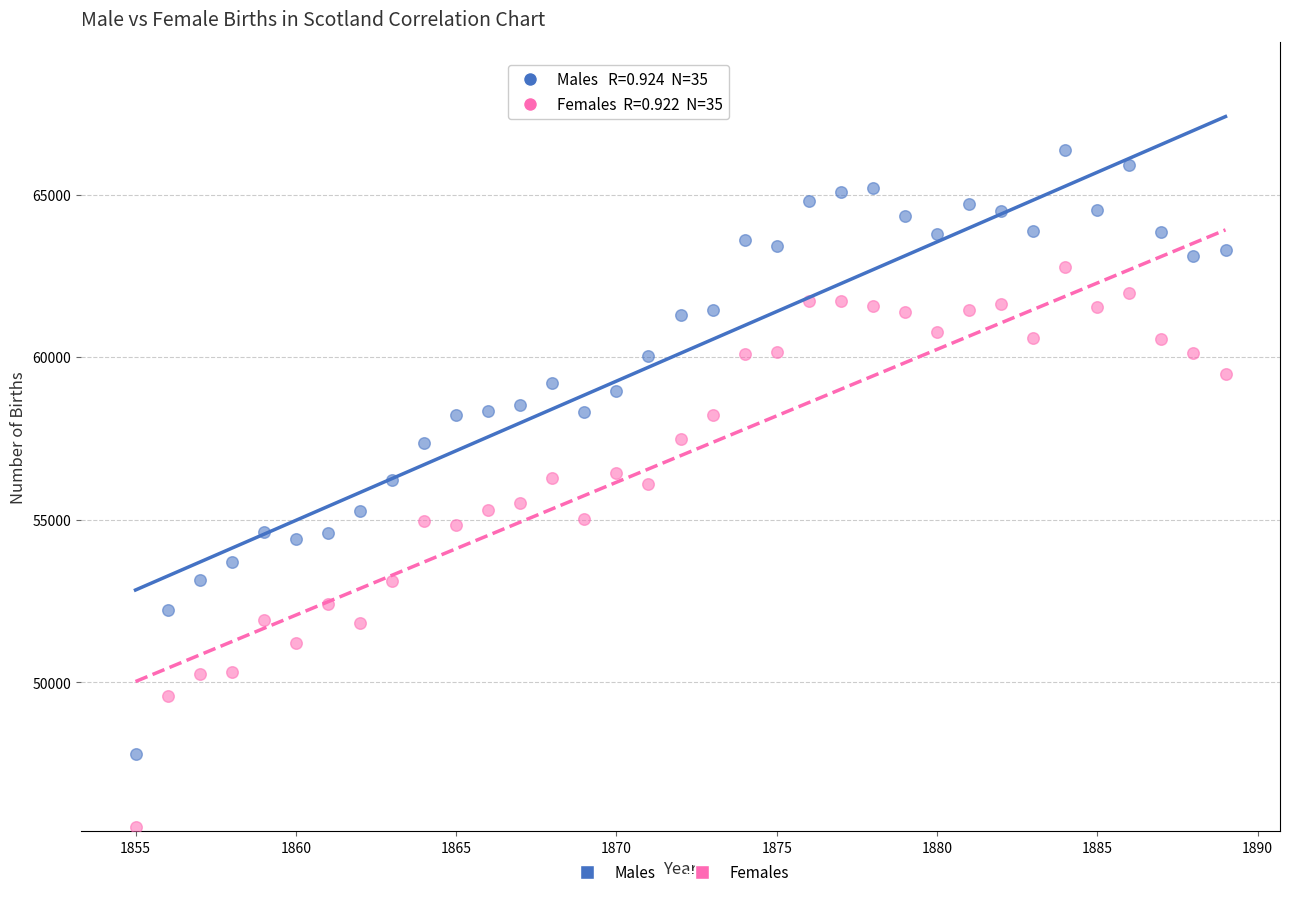

Across all data points, what is the range of X values (max minus min)?

34